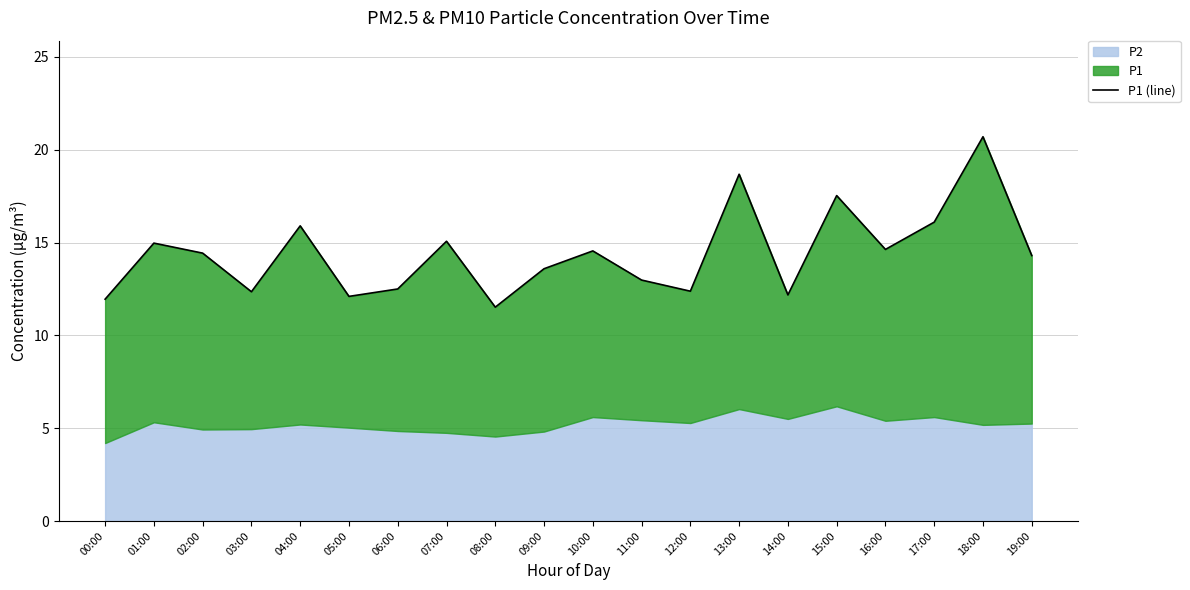

What is the value of the 3rd point from the left?

14.4